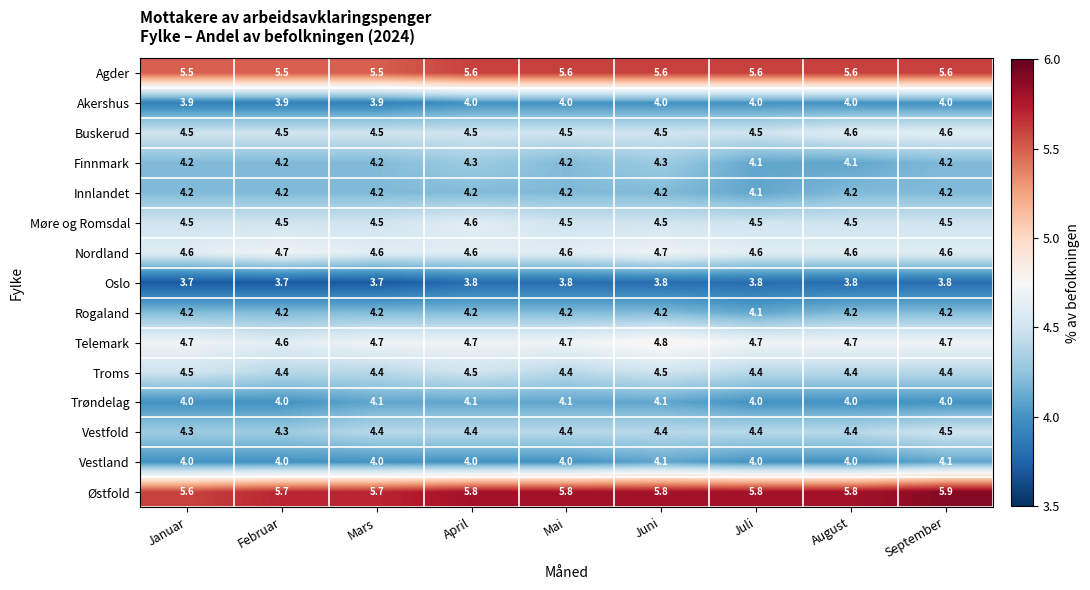

Which category has the highest value across all series?

September